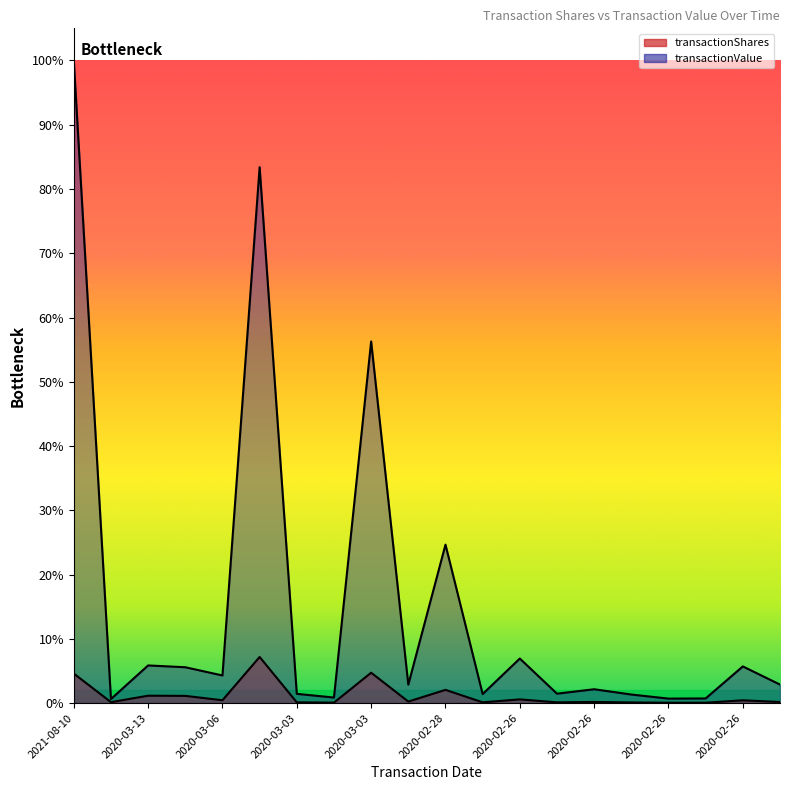

Reading right to left, transcribe all the data shown in this chart.

transactionShares: 5780	15000	2050	2000	3500	6150	4000	20000	4065	71672	8200	164632	2500	4050	250000	15405	39000	40000	5000	160000
transactionValue: 100225	198750	25092	24200	46375	74969	50960	241400	48780	858631	99958	1959769	29975	50058	2904000	149608	194220	204000	21850	3482600